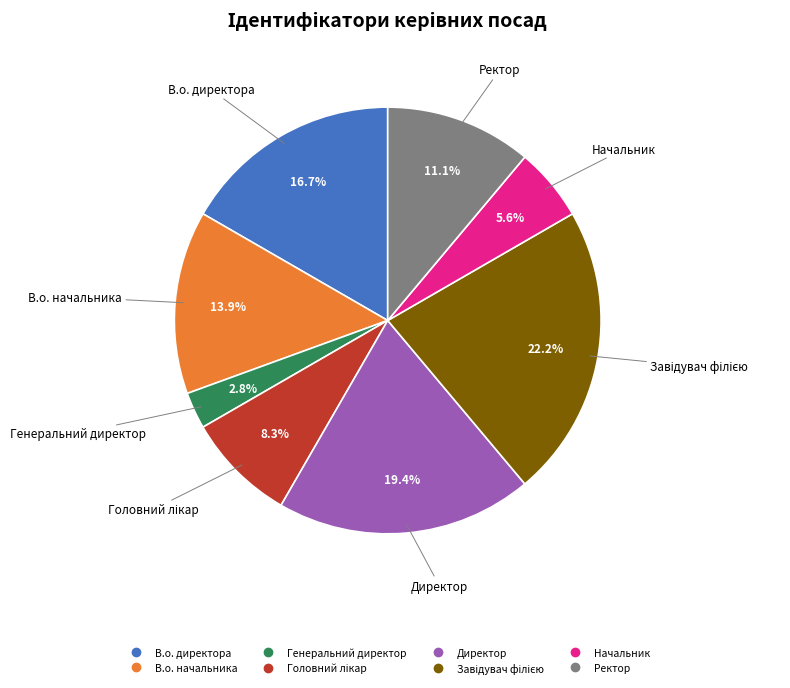

Which slice is the smallest?

Генеральний директор